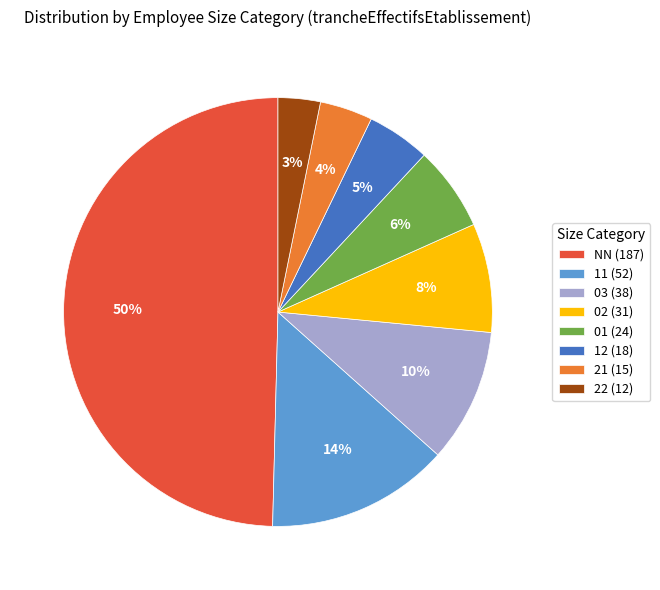

How many slices are in this pie chart?

8